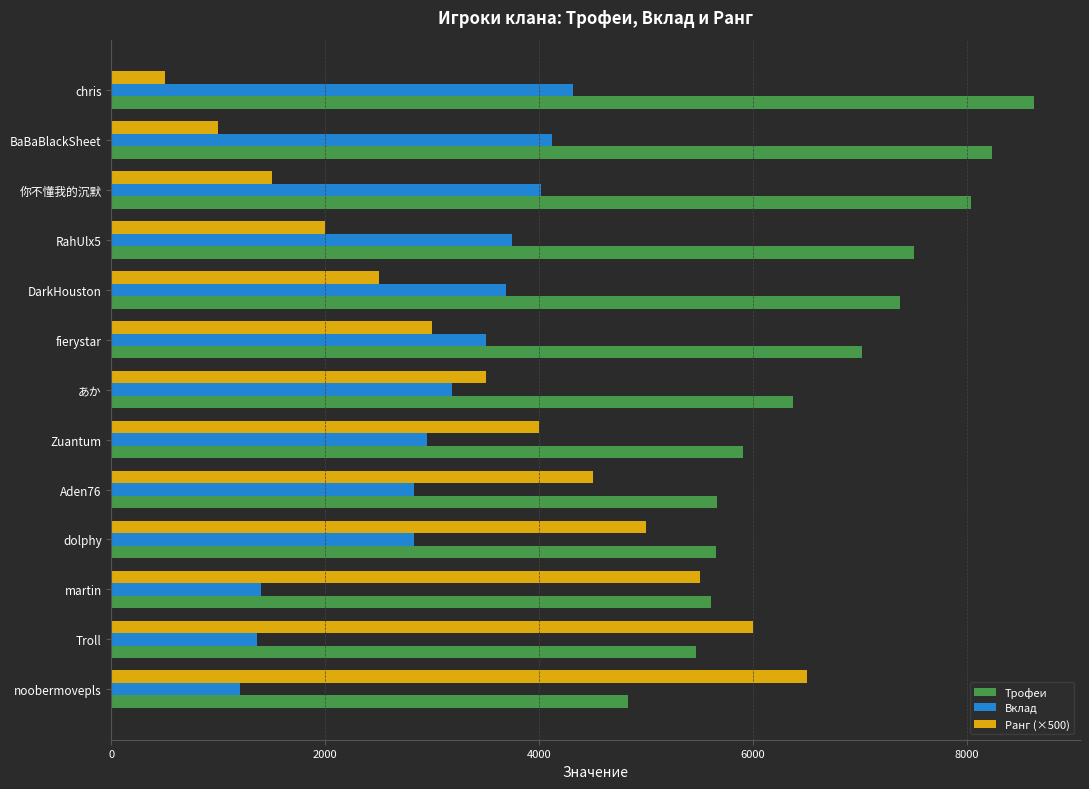

What is the spread (max minus min) of values at Aden76?

2830